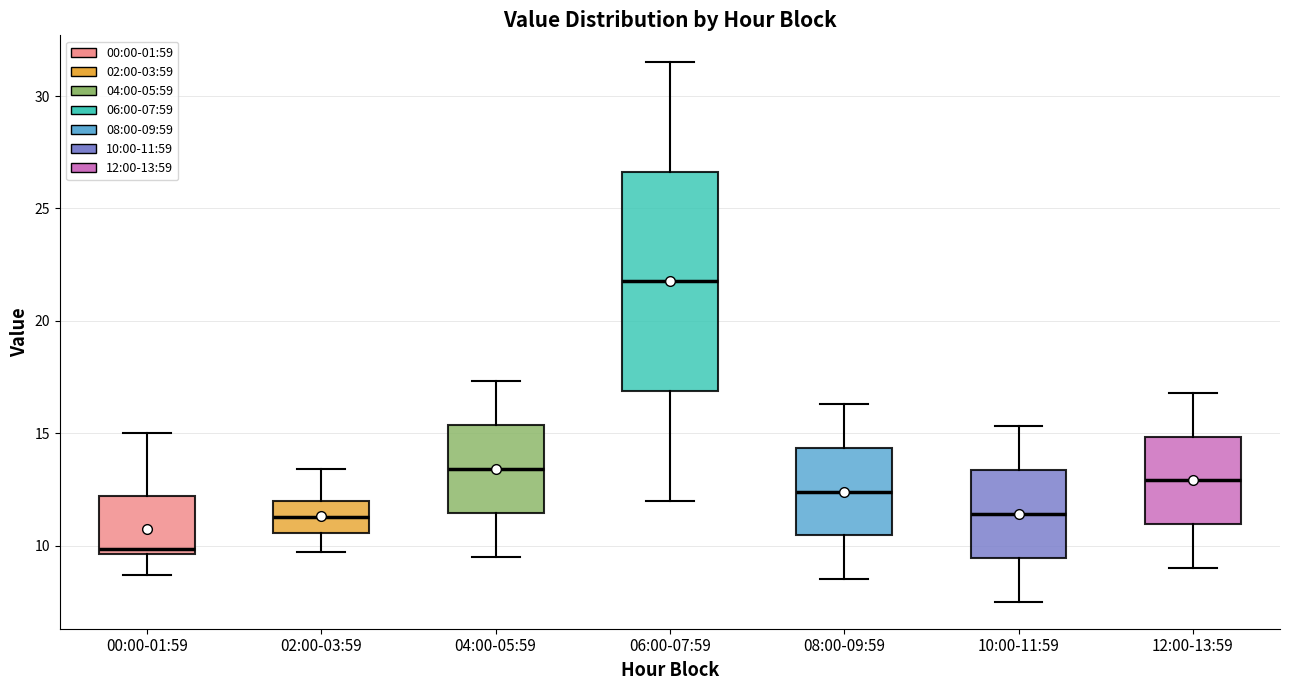

Which box is the tallest, from its lower edge to its upper edge?

06:00-07:59